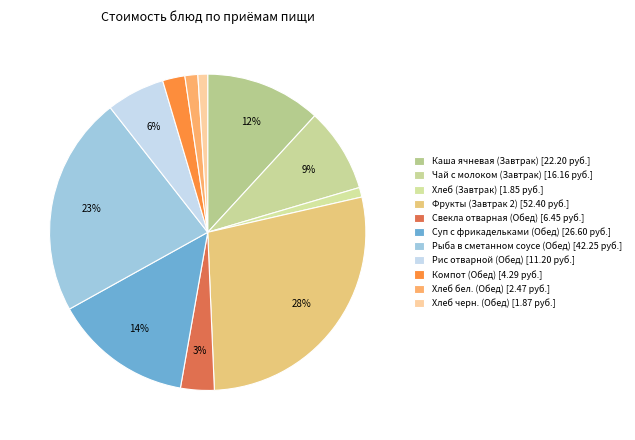

How many slices are in this pie chart?

11